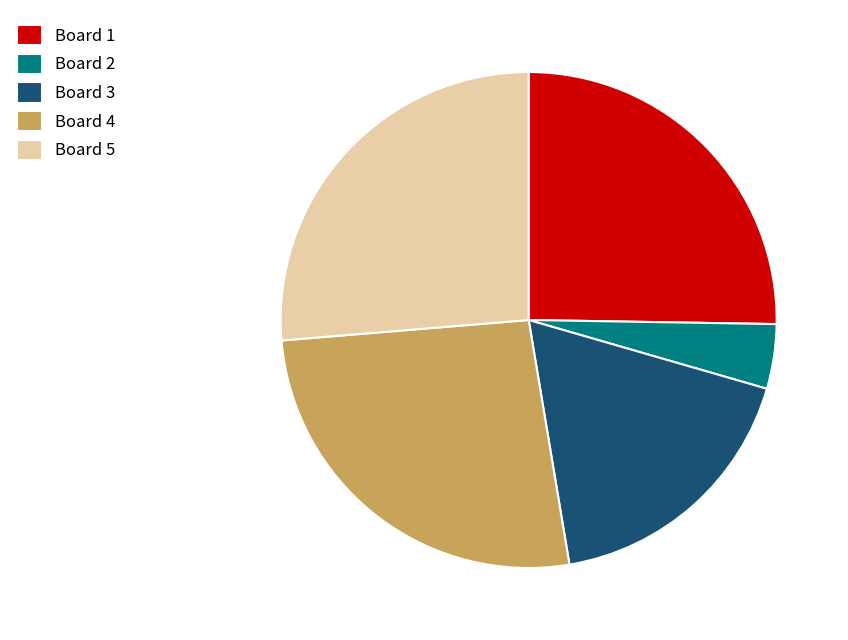

Count the number of slices in the pie.

5